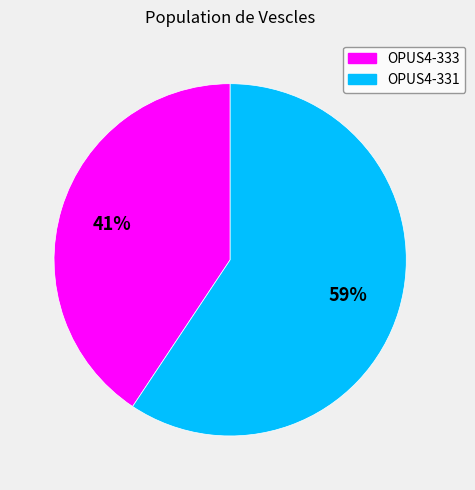

What is the smallest slice in the pie chart?

OPUS4-333